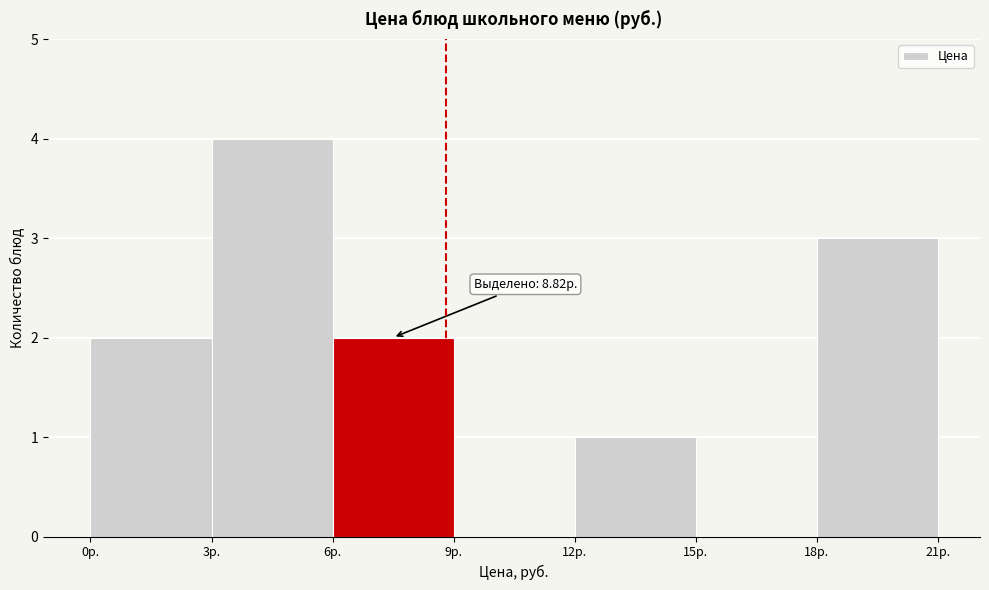

Which range on the x-axis has the tallest bar?

3 to 6